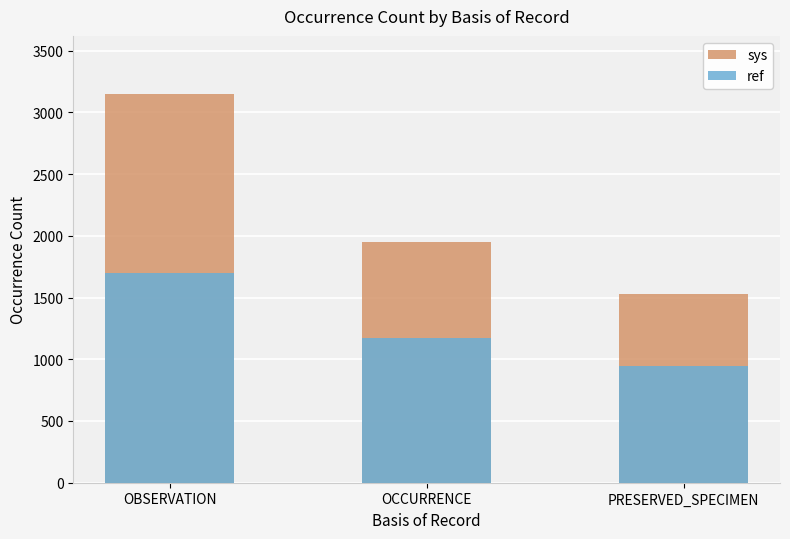

Which series changed the most between OBSERVATION and OCCURRENCE?

sys